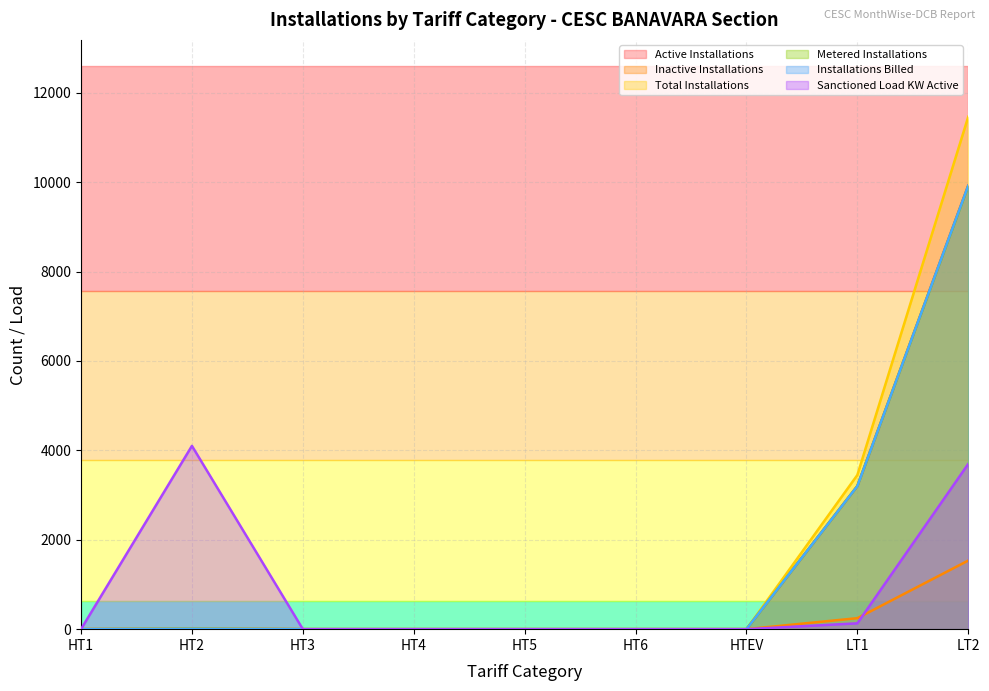

How many data points does each series have?

9